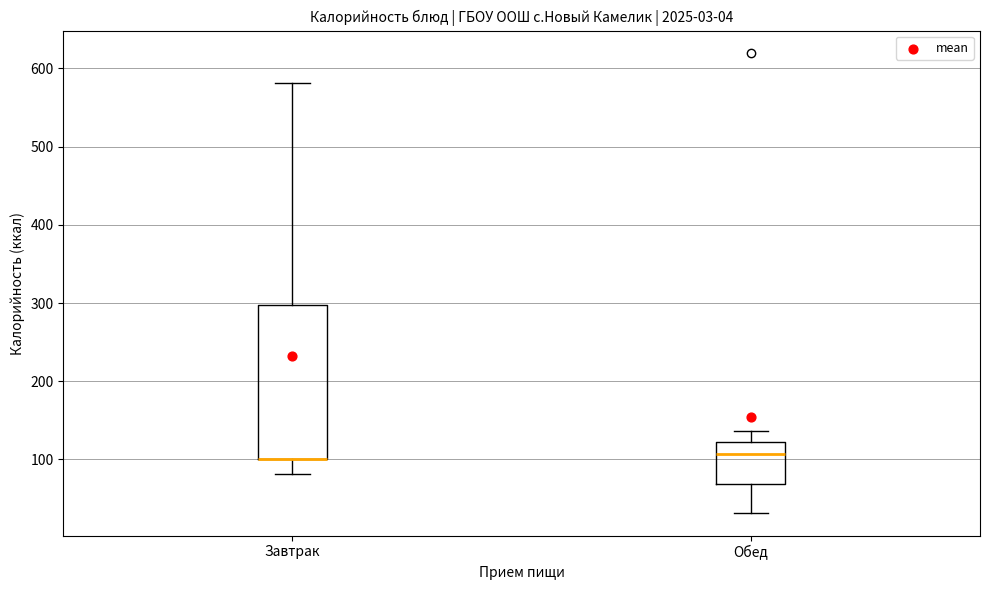

Which box is the tallest, from its lower edge to its upper edge?

Завтрак